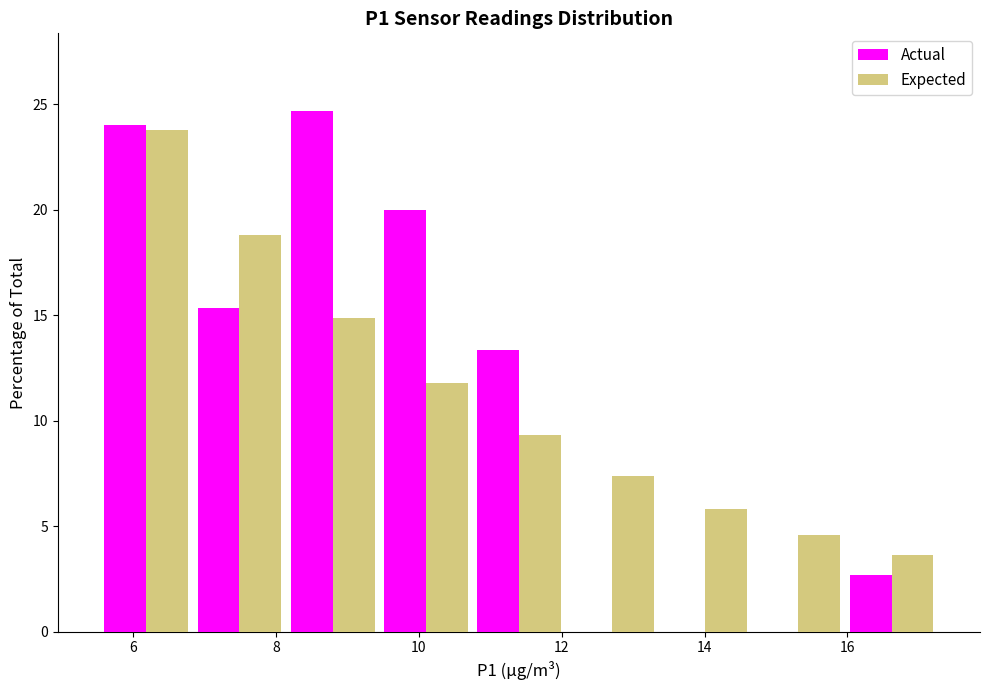

What is the height of the Actual bar covering 10.8 to 12.0 on the x-axis? Neither the bar edges nor the heights are printed on the chart, so give them approximately, as read against the axes.

13.5